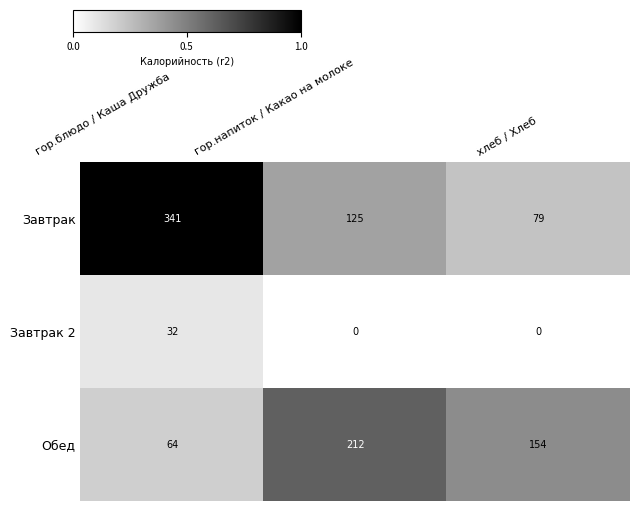

What is the total value across all series at гор.напиток / Какао на молоке?

337